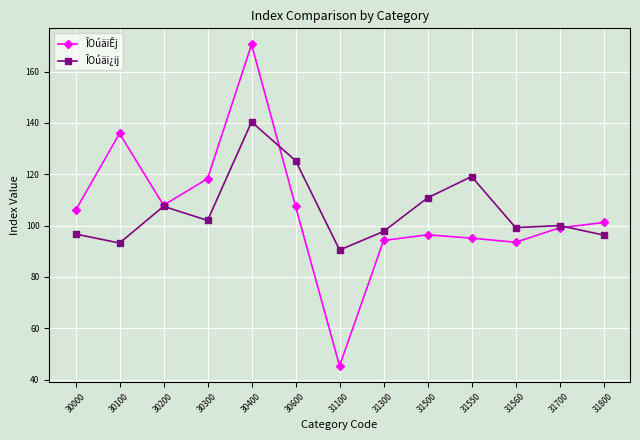

Which series has the largest range (max minus min)?

ÎOúäiÊj